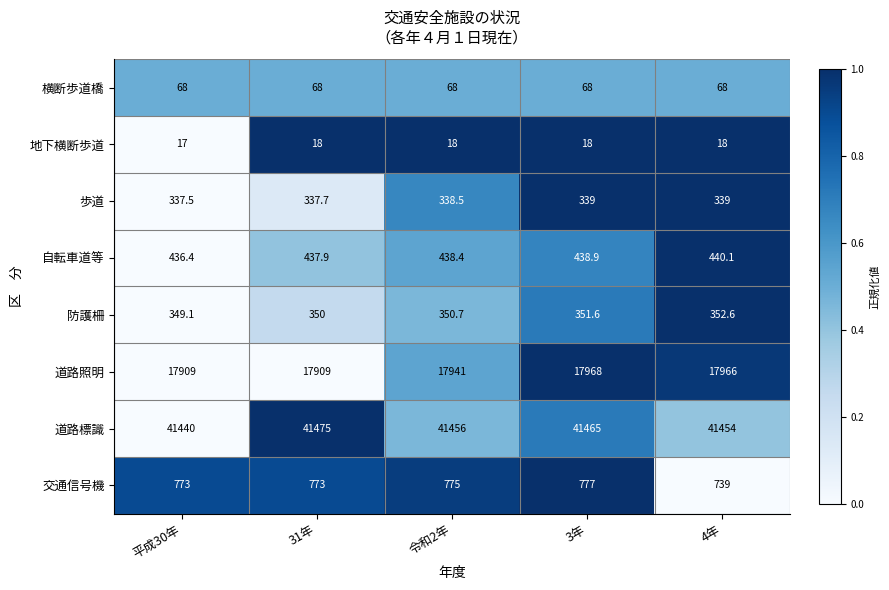

Which series has the largest range (max minus min)?

道路照明